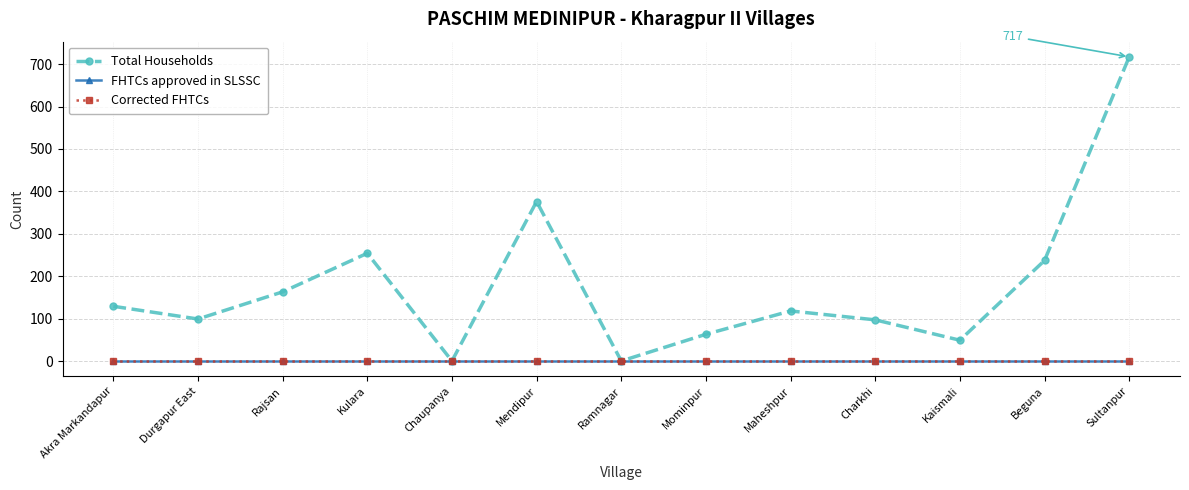

Rank the series at Sultanpur from lowest to highest value.

FHTCs approved in SLSSC, Corrected FHTCs, Total Households